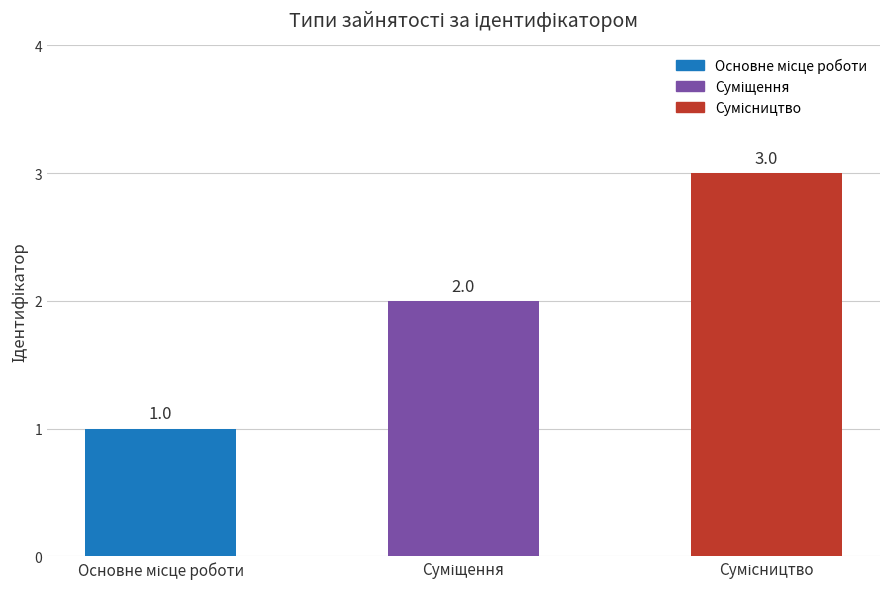

How many values are between 1 and 3?

3